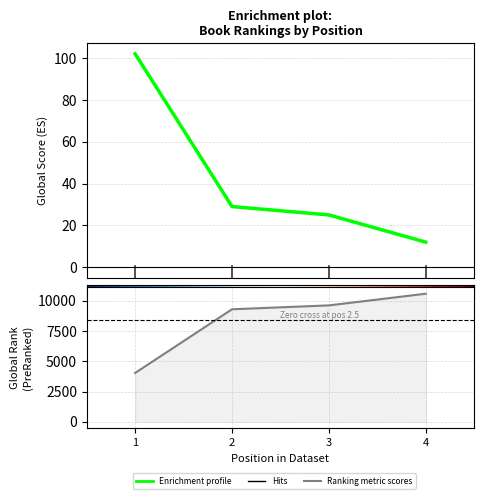

What is the minimum value shown in the chart?

12